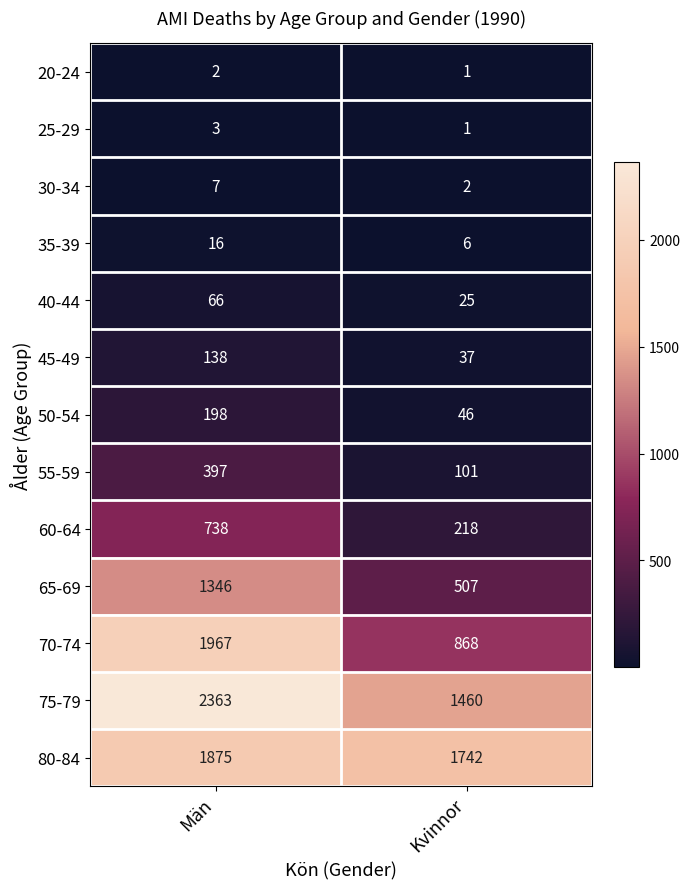

The 60-64 series shows 738 at Män. True or false?

True